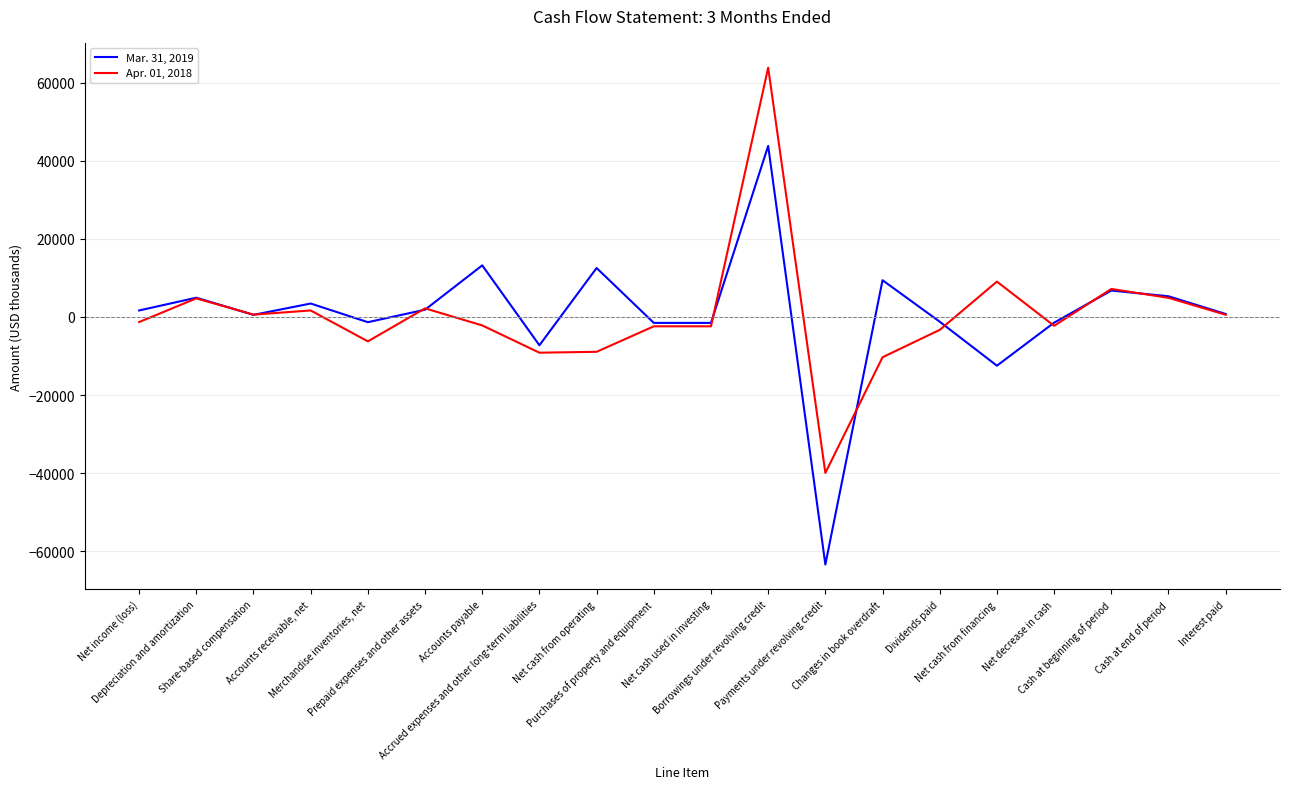

What are all the series names shown in the legend?

Mar. 31, 2019, Apr. 01, 2018